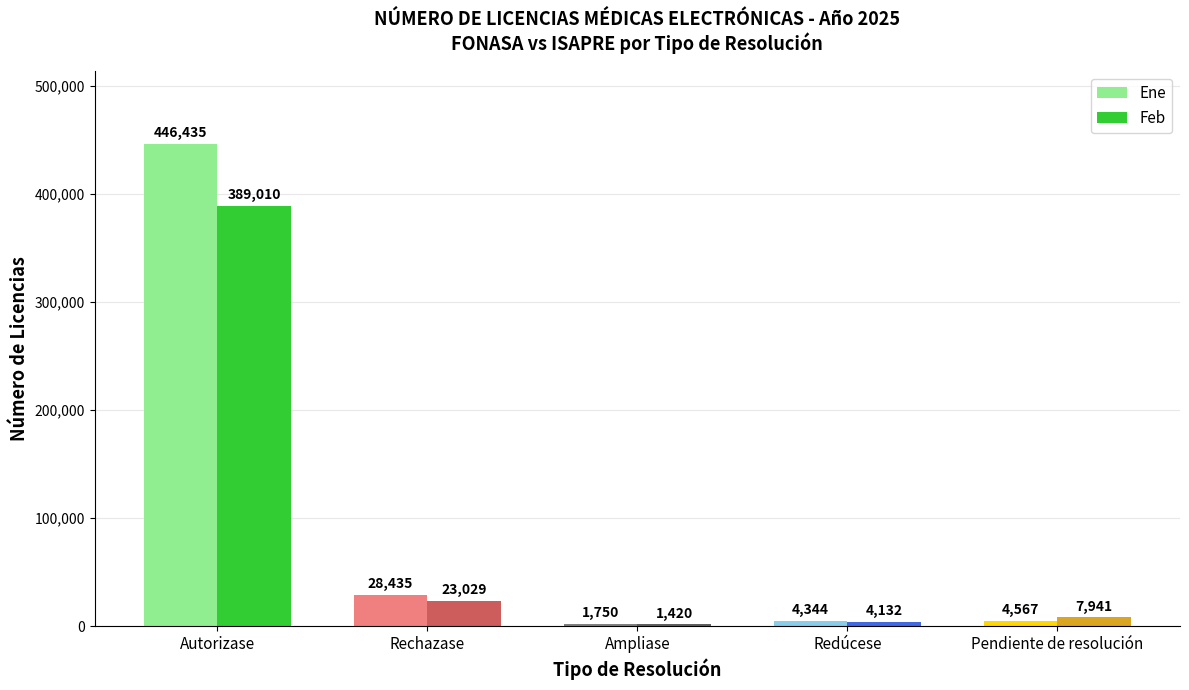

What is the approximate value of Ene at Autorizase, to the nearest 10?

446440